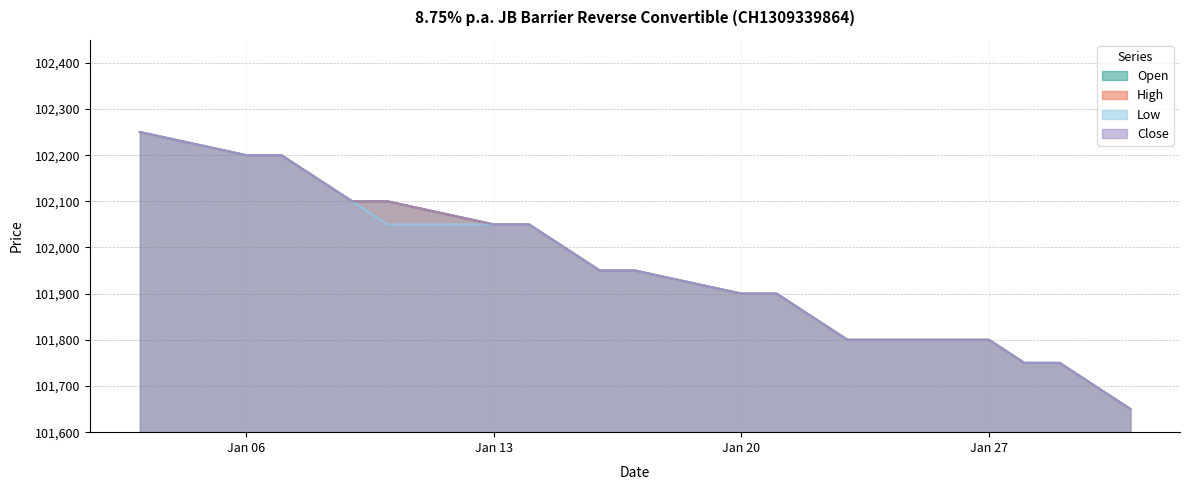

What position from the left is 08.01.2025?

4